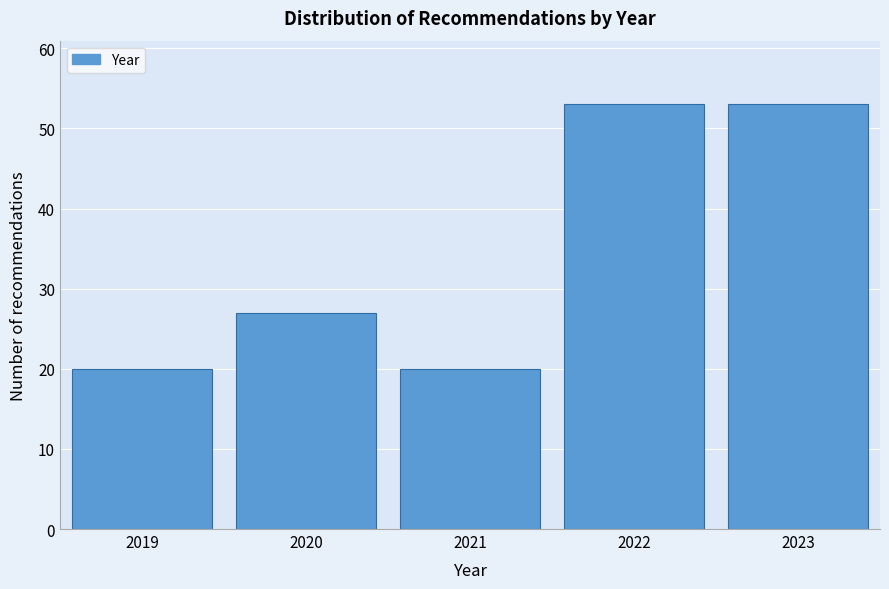

Reading left to right, what are all the values shown in this chart?

20	27	20	53	53